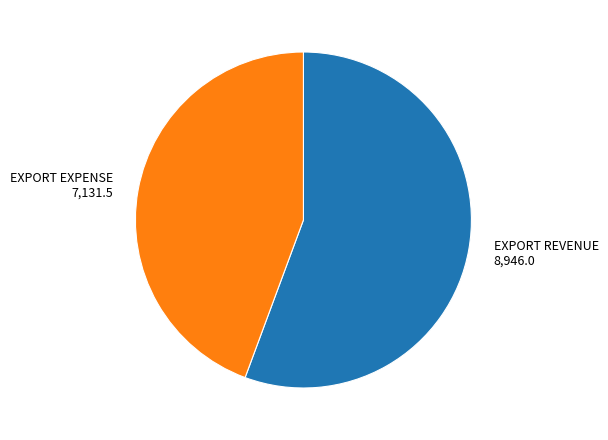

Which category has the biggest portion of the pie?

EXPORT REVENUE